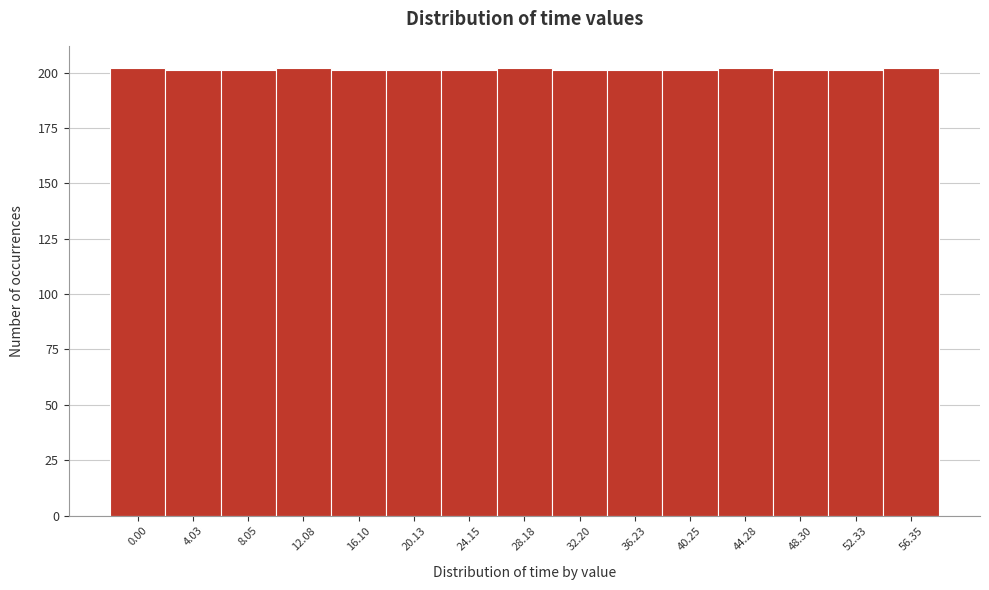

Reading left to right, extract all data points from this chart.

202	201	201	202	201	201	201	202	201	201	201	202	201	201	202